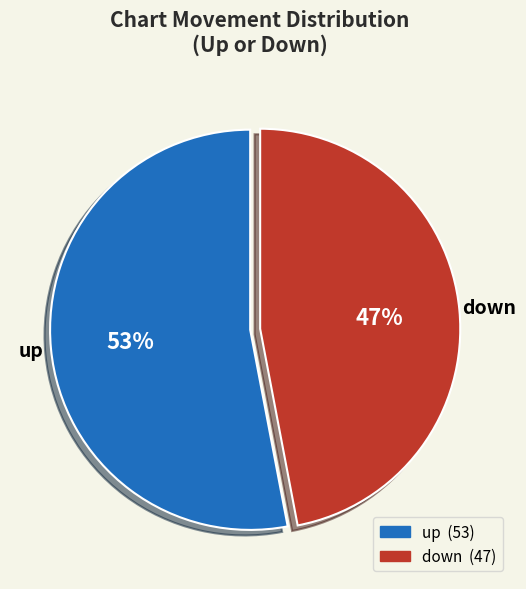

How many slices are in this pie chart?

2